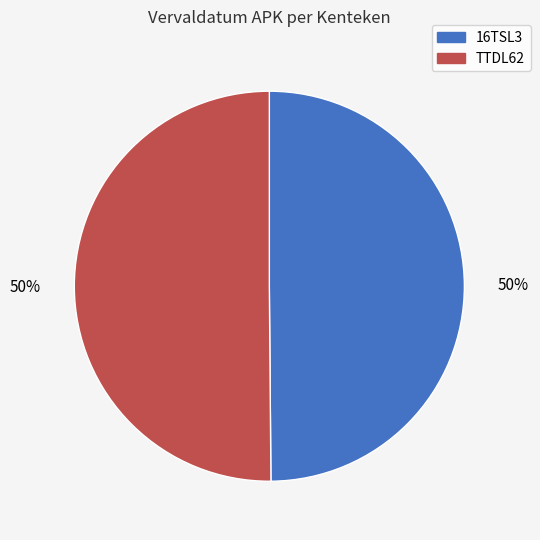

What is the ratio of the value at TTDL62 to the value at 16TSL3?

1.0